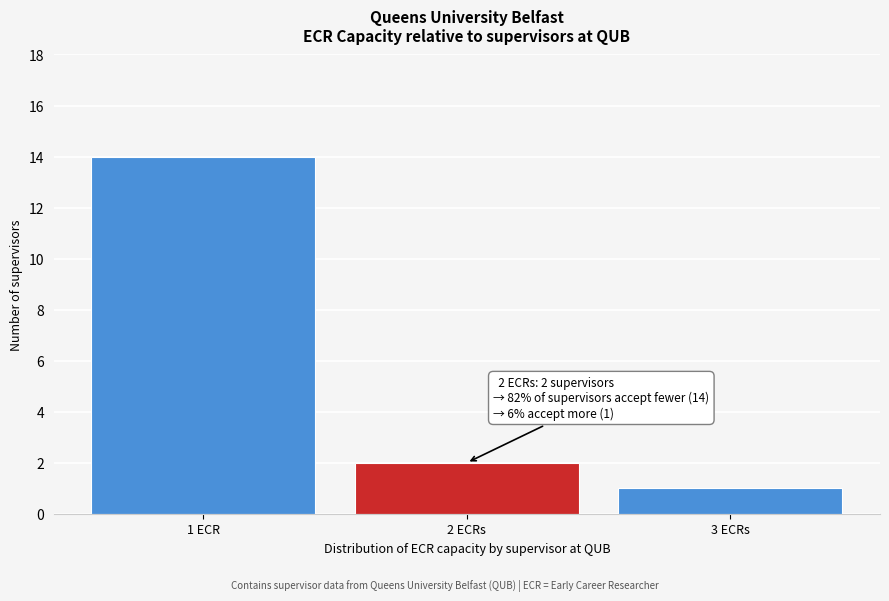

Reading right to left, list all the values displayed in this chart.

3 ECRs=1	2 ECRs=2	1 ECR=14